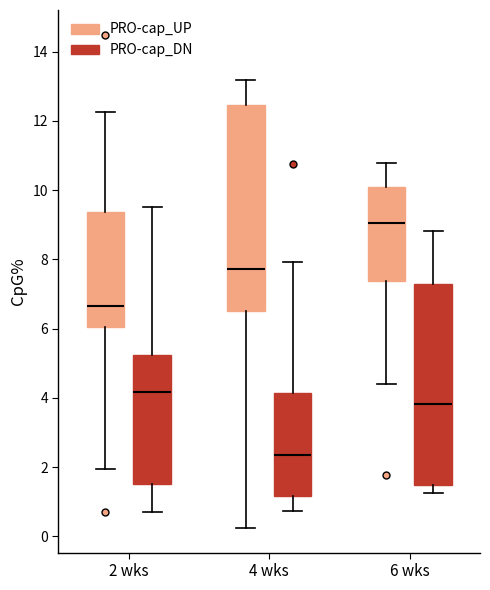

Which box has the lowest median line?

4 wks (PRO-cap_DN)